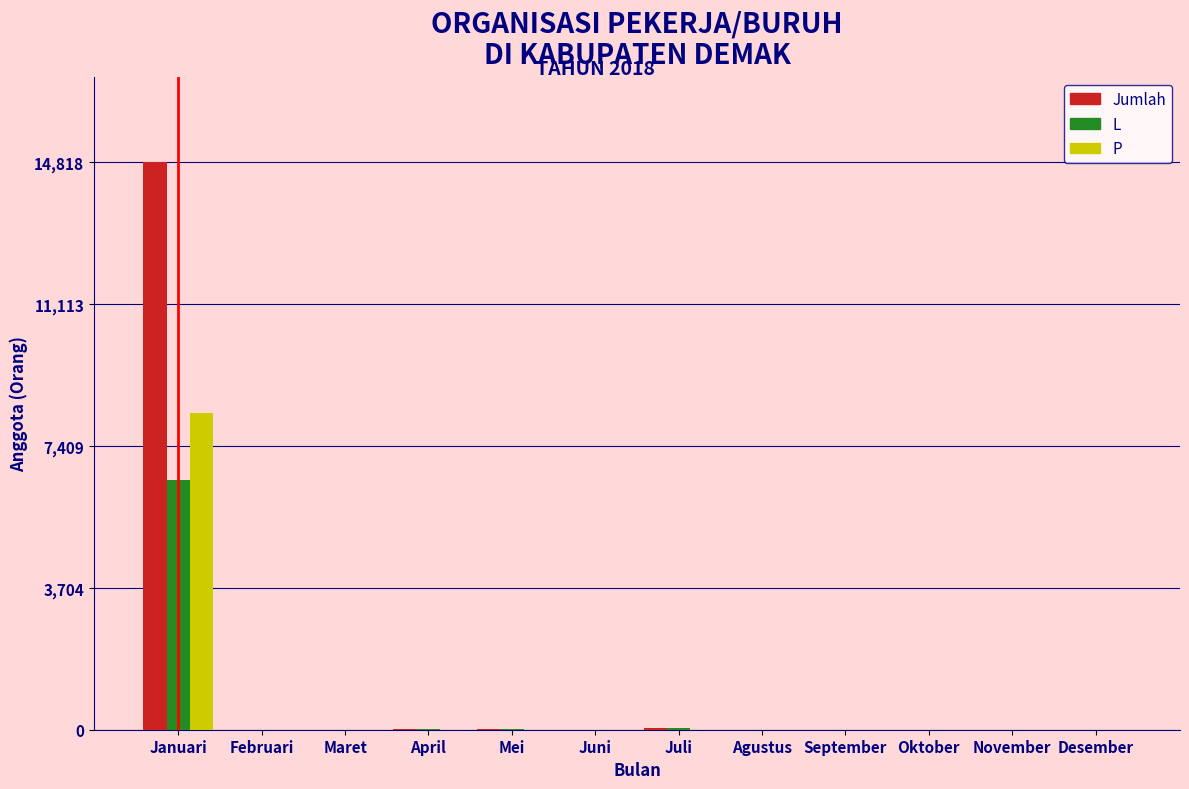

The L series shows 0 at Februari. True or false?

True